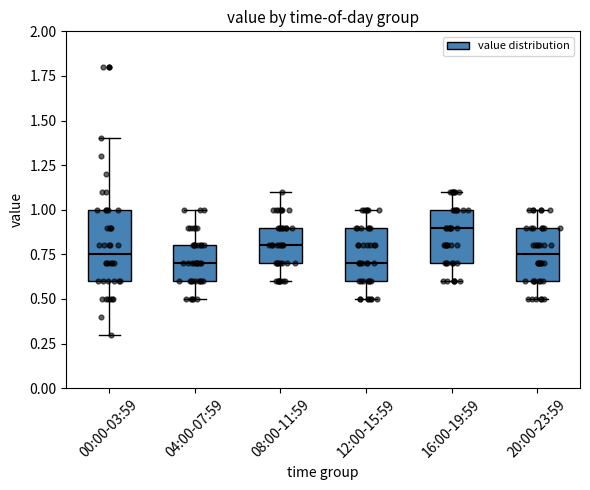

Which box is the tallest, from its lower edge to its upper edge?

00:00-03:59